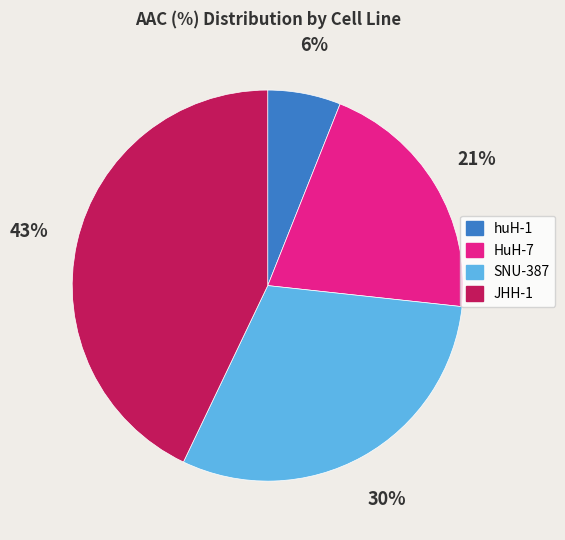

The HuH-7 slice represents 8% of the pie. True or false?

False